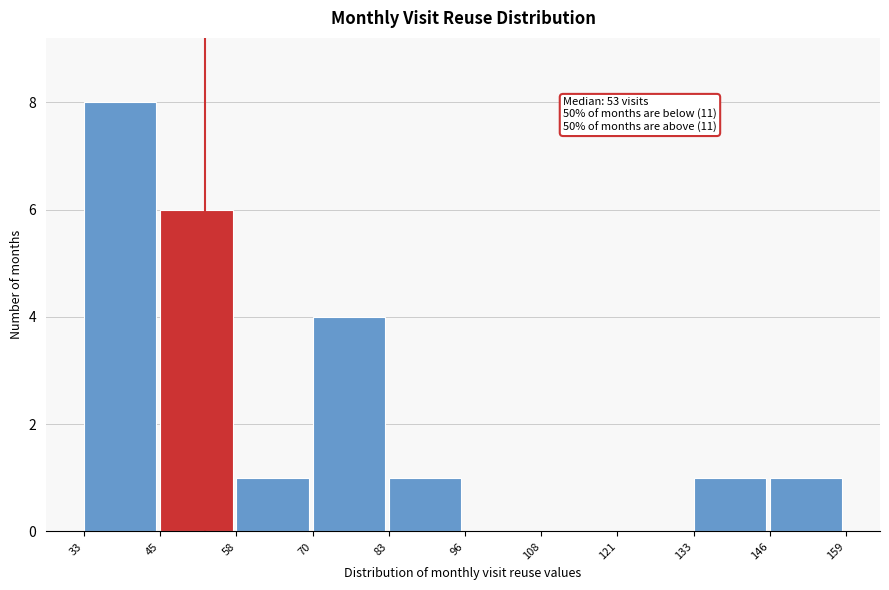

Which range on the x-axis has the tallest bar?

33 to 45